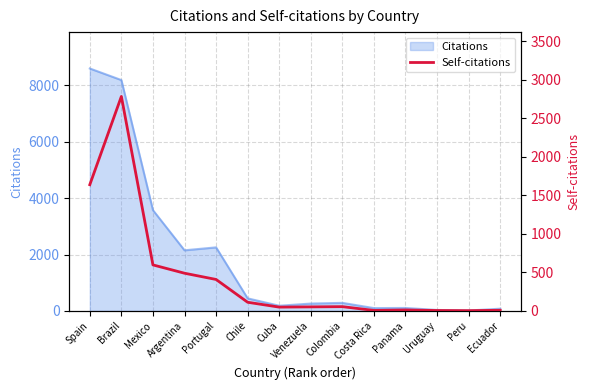

List the labels in order of value, largest first.

Brazil, Spain, Mexico, Argentina, Portugal, Chile, Colombia, Venezuela, Cuba, Panama, Ecuador, Costa Rica, Uruguay, Peru